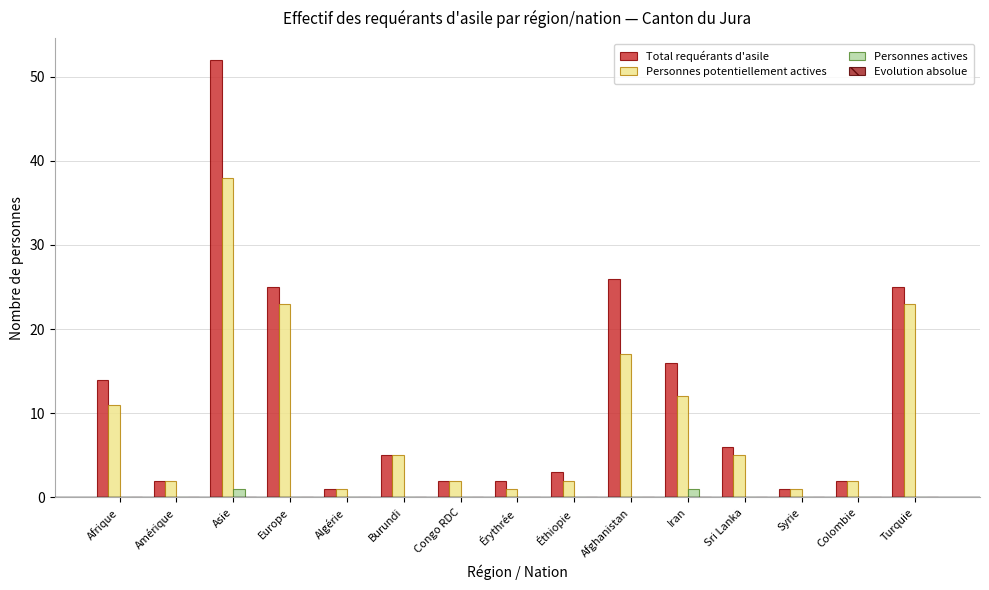

What is the sum of all Total requérants d'asile values?

182